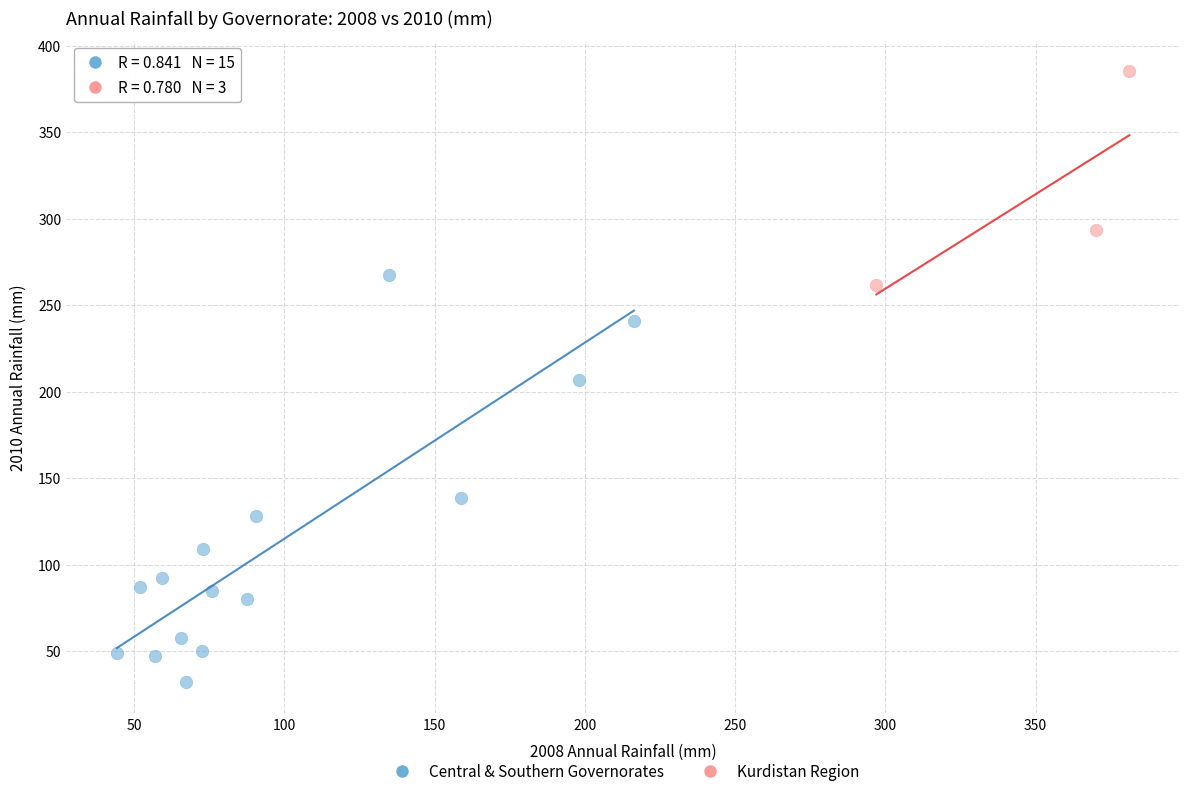

Which series has the widest spread of Y values?

Central & Southern Governorates